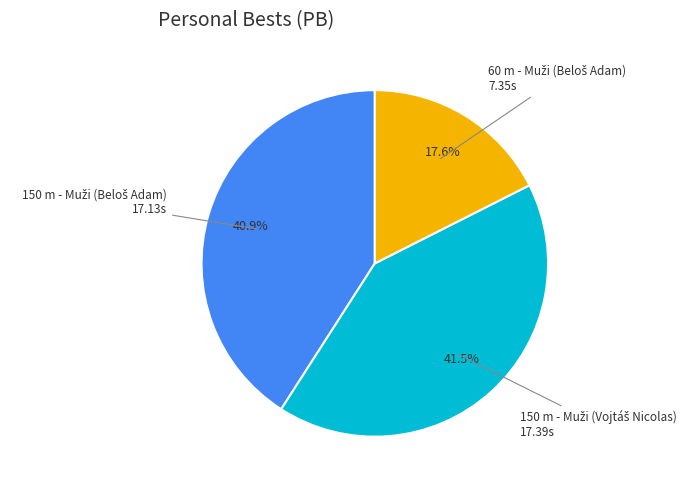

Does any single category account for the majority?

No